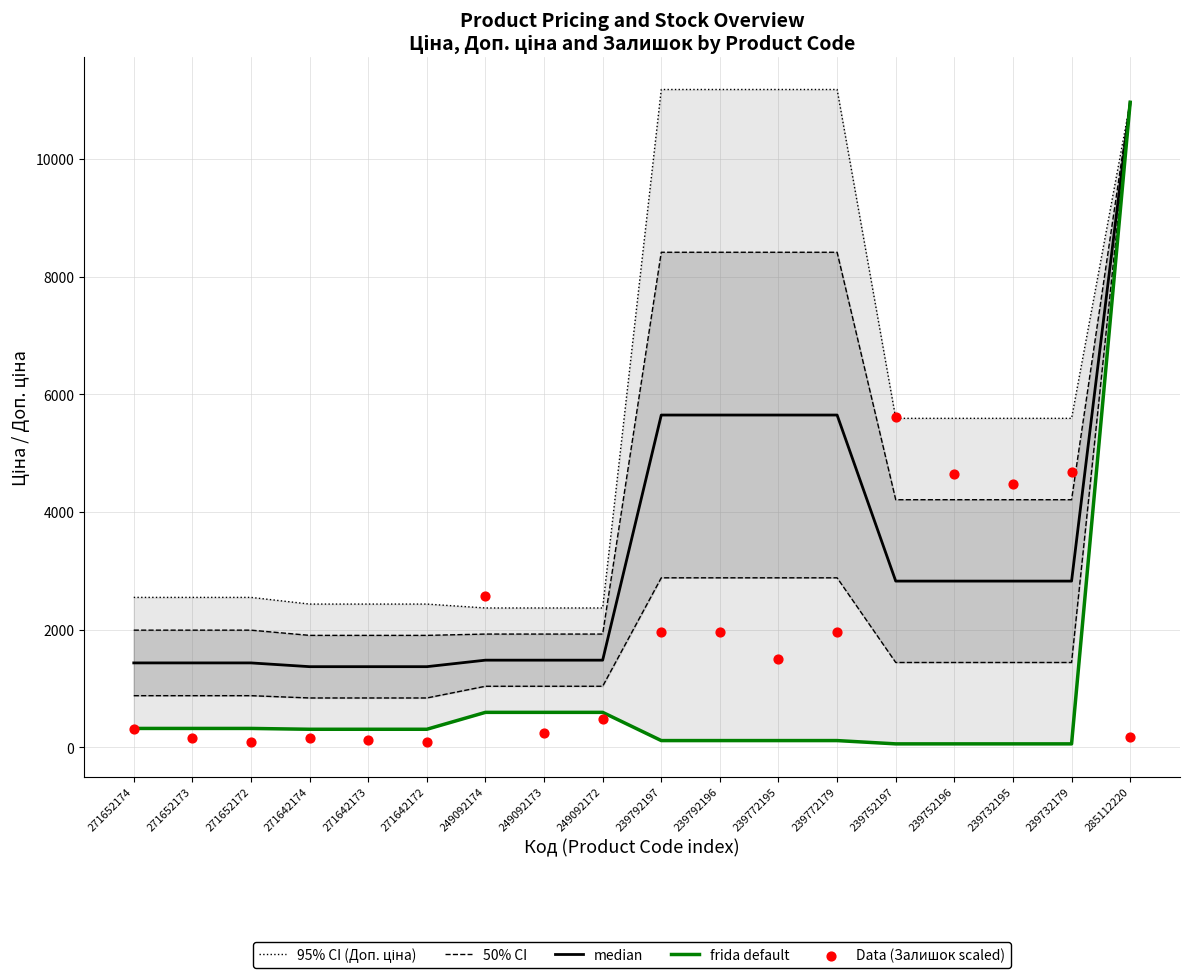

What is the total value across all series at 271652172?

6375.3